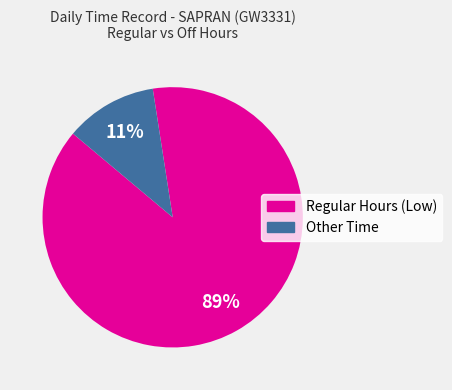

Is there any slice that represents more than half of the pie?

Yes